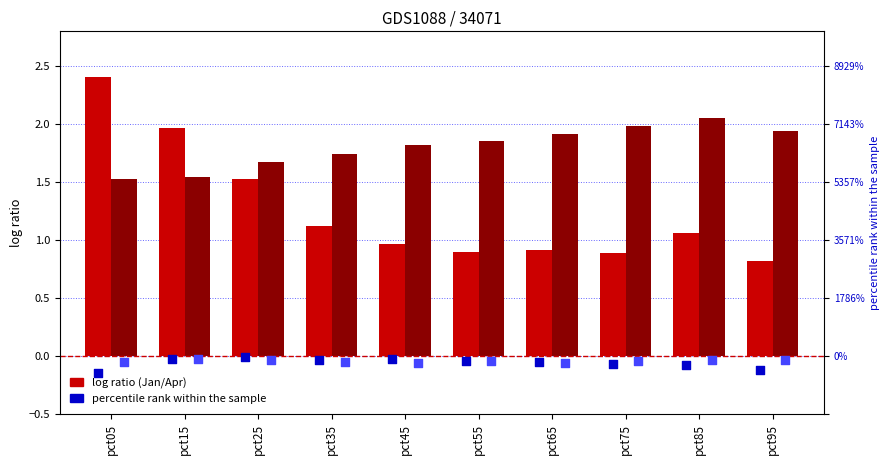

What is the total value across all series at pct55?

2.7